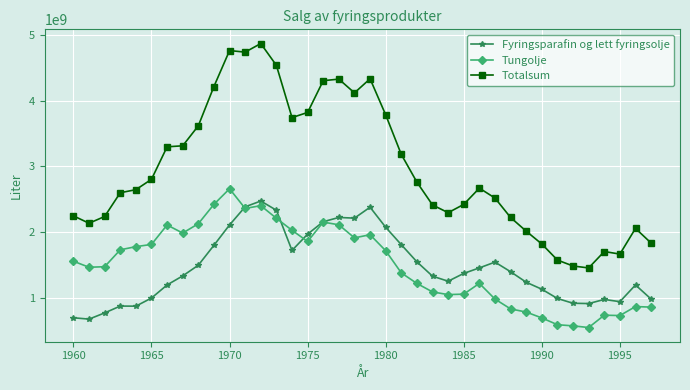

Which series has the widest spread of values?

Totalsum